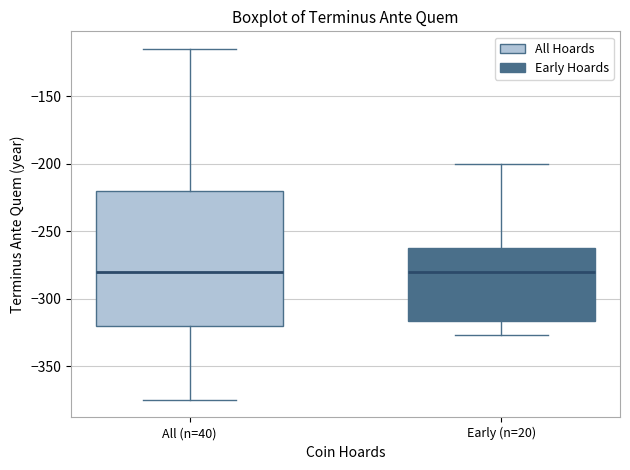

Comparing the boxes themselves (not the whiskers), which one is the tallest?

All (n=40)